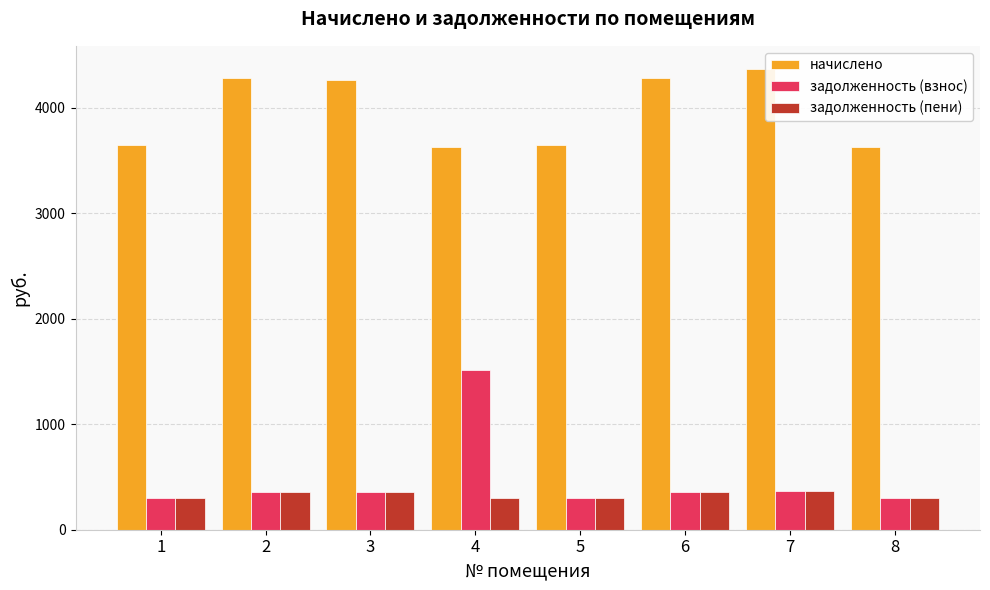

What is the sum of all начислено values?

31735.9